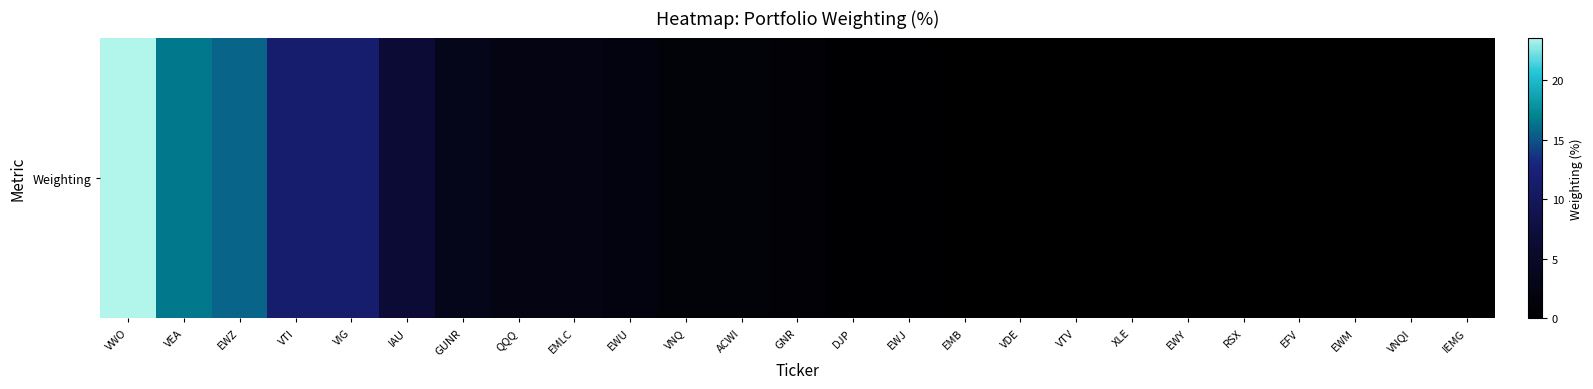

True or false: the data shows 0.1 at EWM.

False